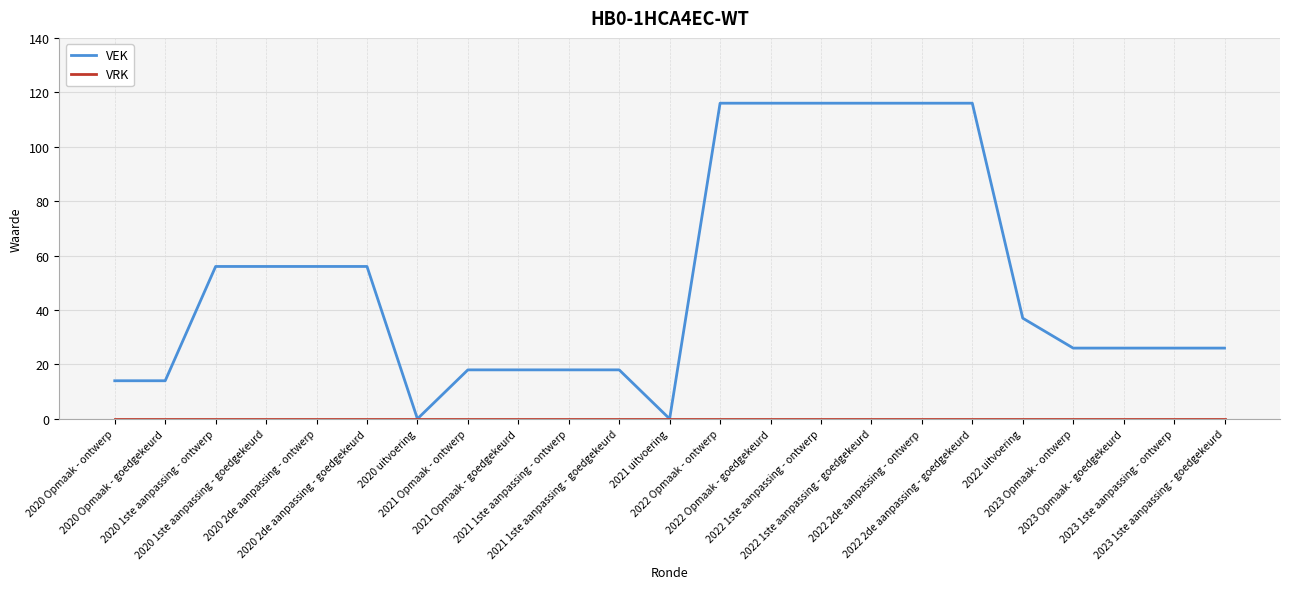

The value of VEK at 2023 Opmaak - goedgekeurd is 15. True or false?

False